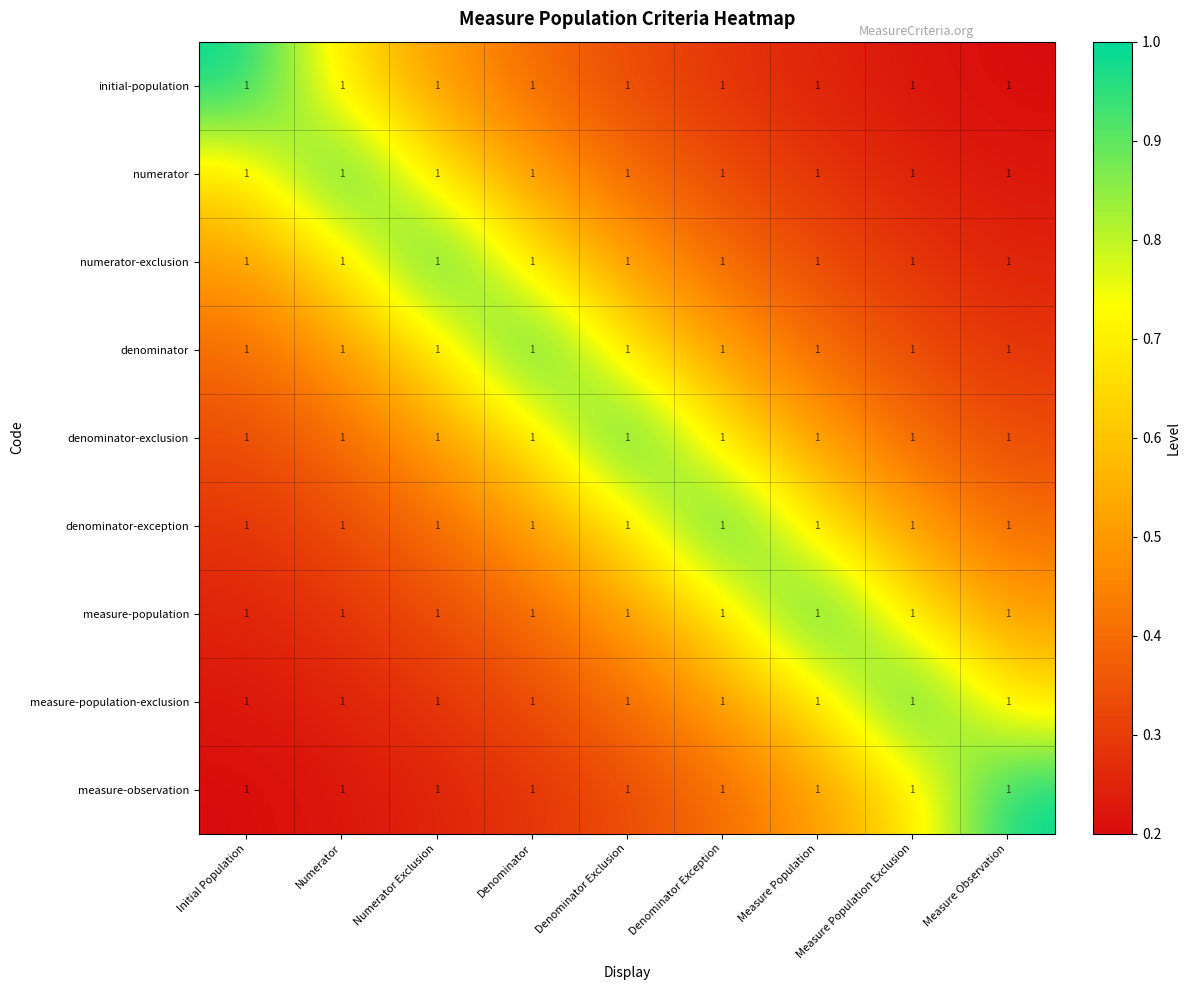

Count the number of data series in this chart.

9